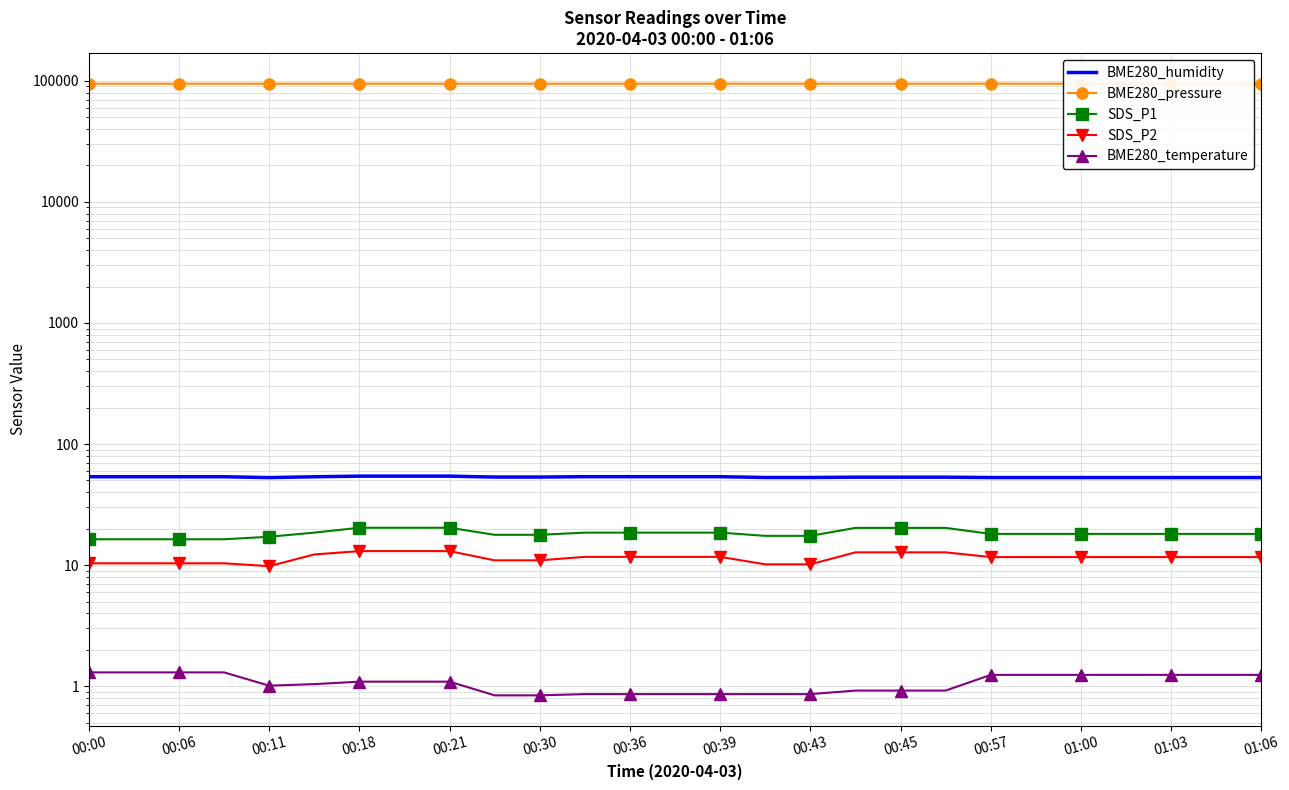

What is the minimum value for BME280_pressure?

94641.7